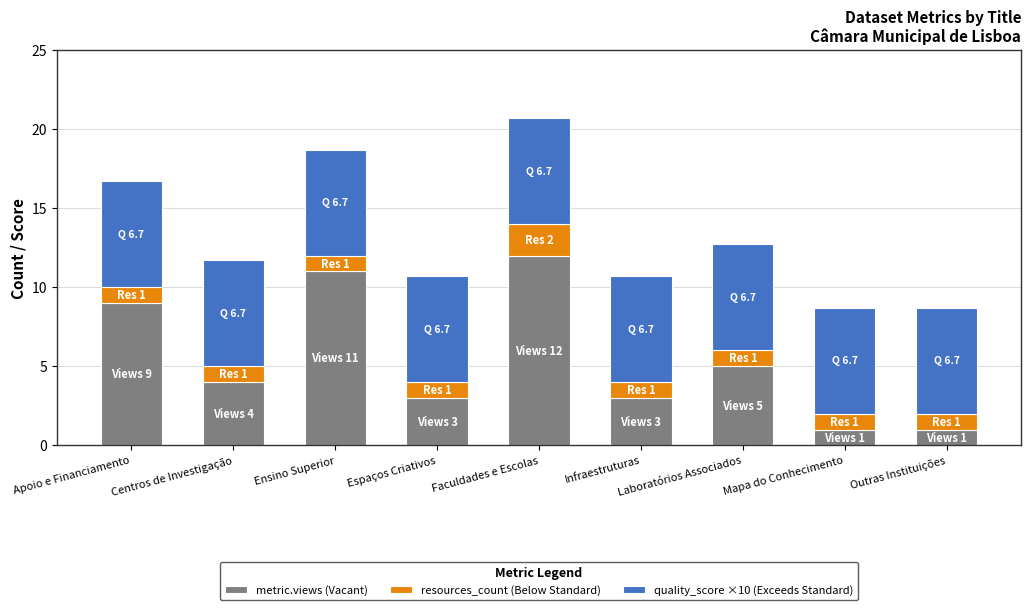

True or false: metric.views (Vacant) has a value of 4.8 at Ensino Superior.

False